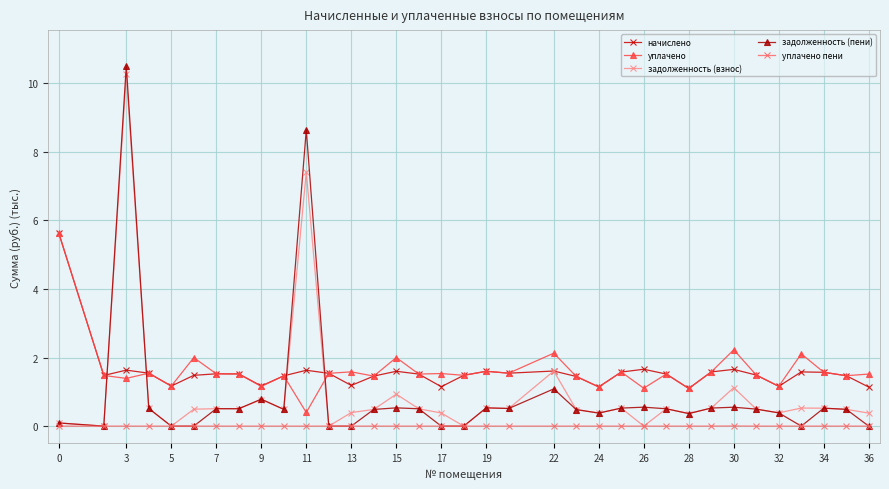

Which series has the largest range (max minus min)?

задолженность (пени)